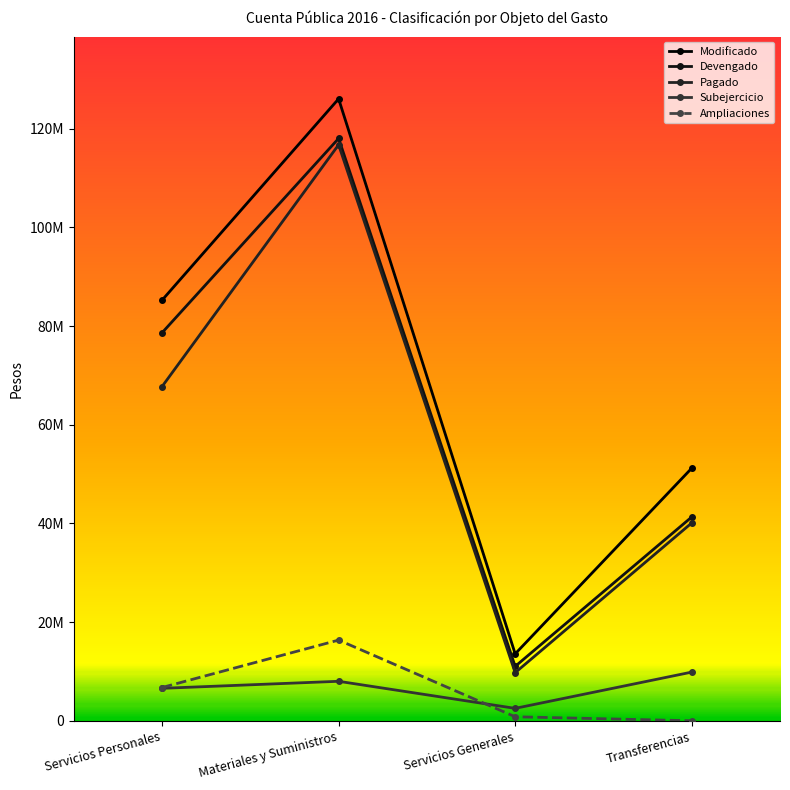

Rank the series by their maximum value, from lowest to highest.

Subejercicio, Ampliaciones, Pagado, Devengado, Modificado